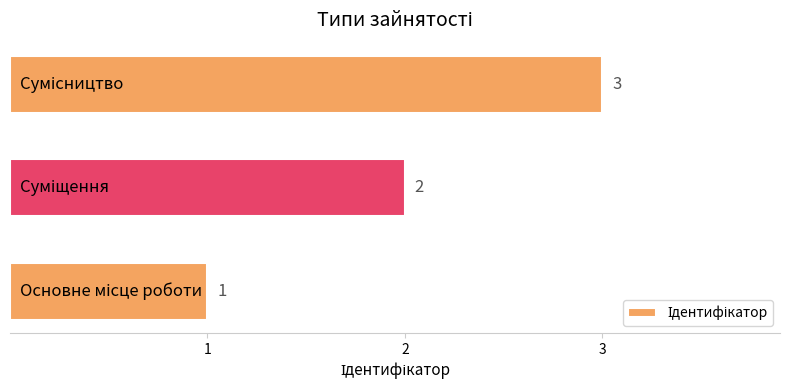

What is the greatest value displayed?

3